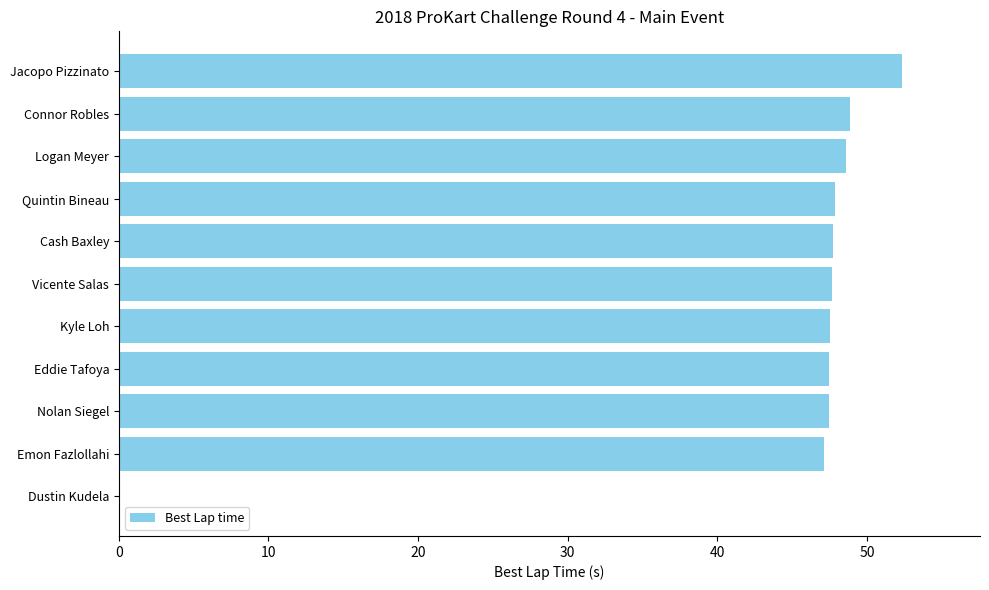

What is the greatest value displayed?

52.3